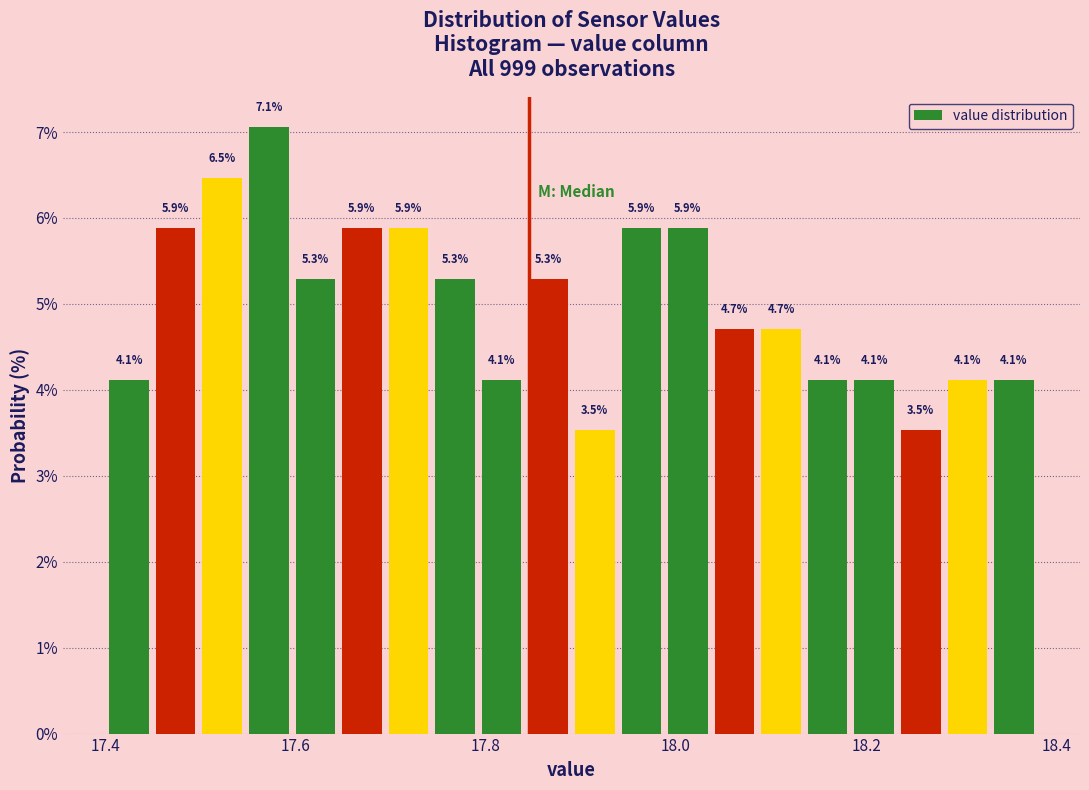

Read against the x-axis, roughly where is the centre of the tallest bar?

17.58